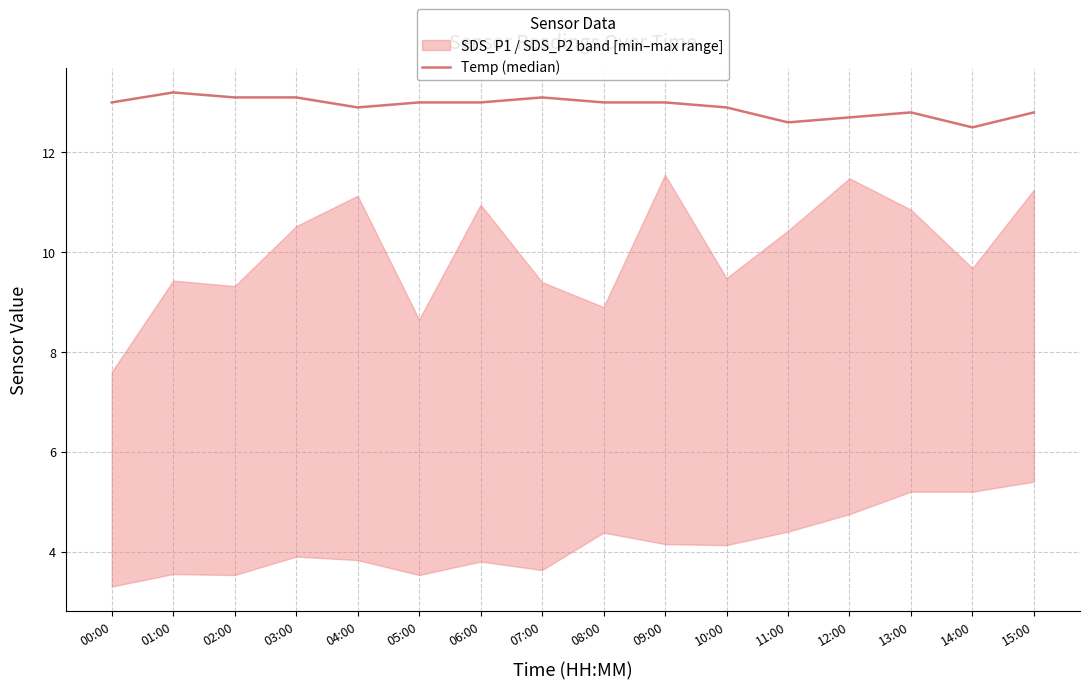

Rank the categories by value from lowest to highest.

14:00, 11:00, 12:00, 13:00, 15:00, 04:00, 10:00, 00:00, 05:00, 06:00, 08:00, 09:00, 02:00, 03:00, 07:00, 01:00